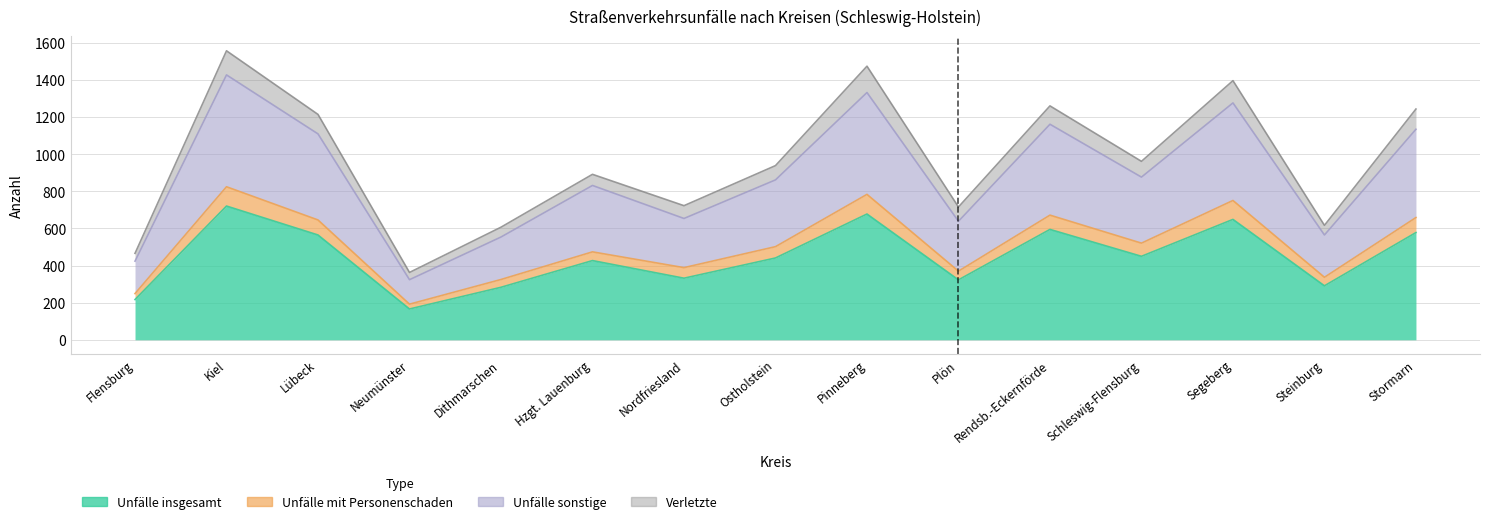

Count the number of categories in the chart.

15